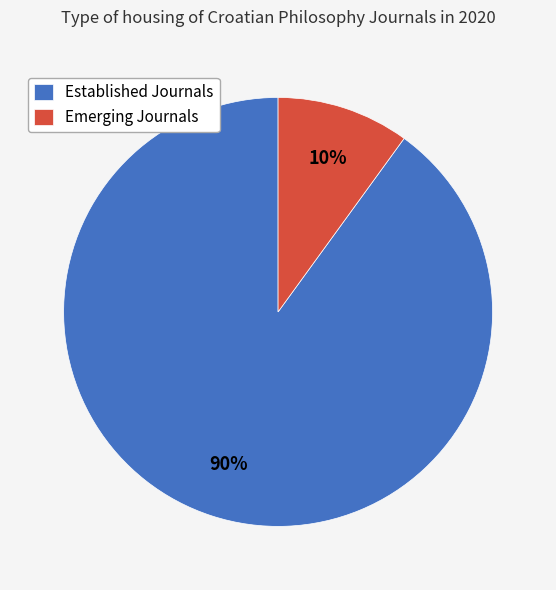

How many segments does this pie chart have?

2